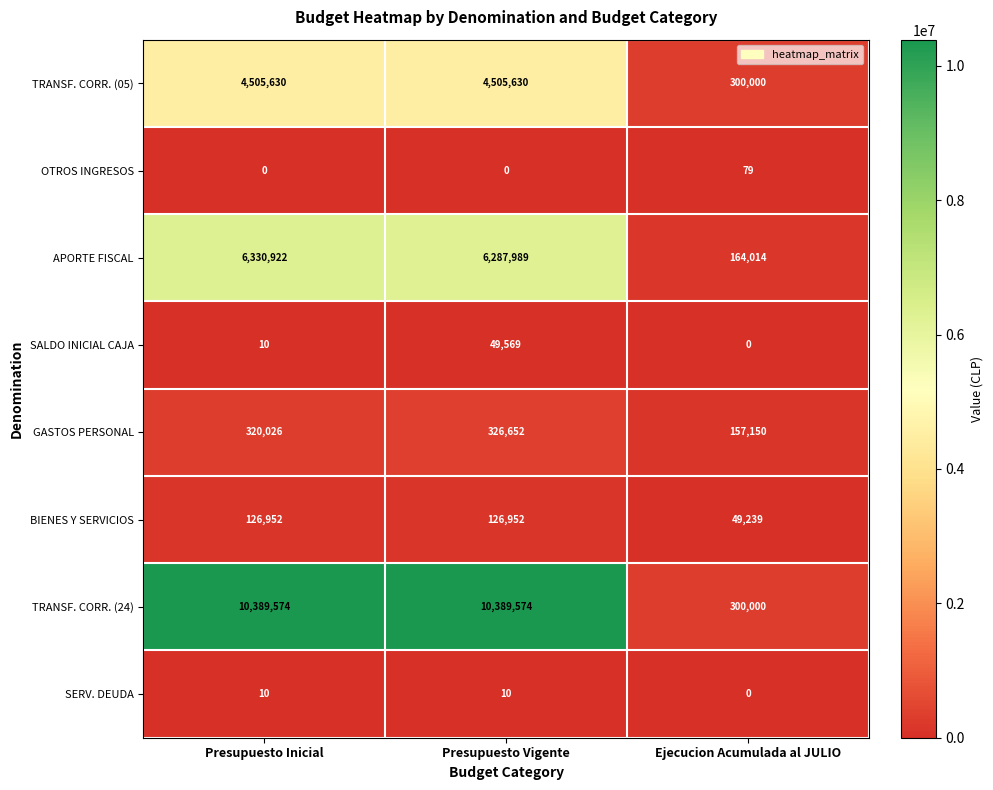

The value of TRANSF. CORR. (24) at Presupuesto Vigente is 13675848. True or false?

False